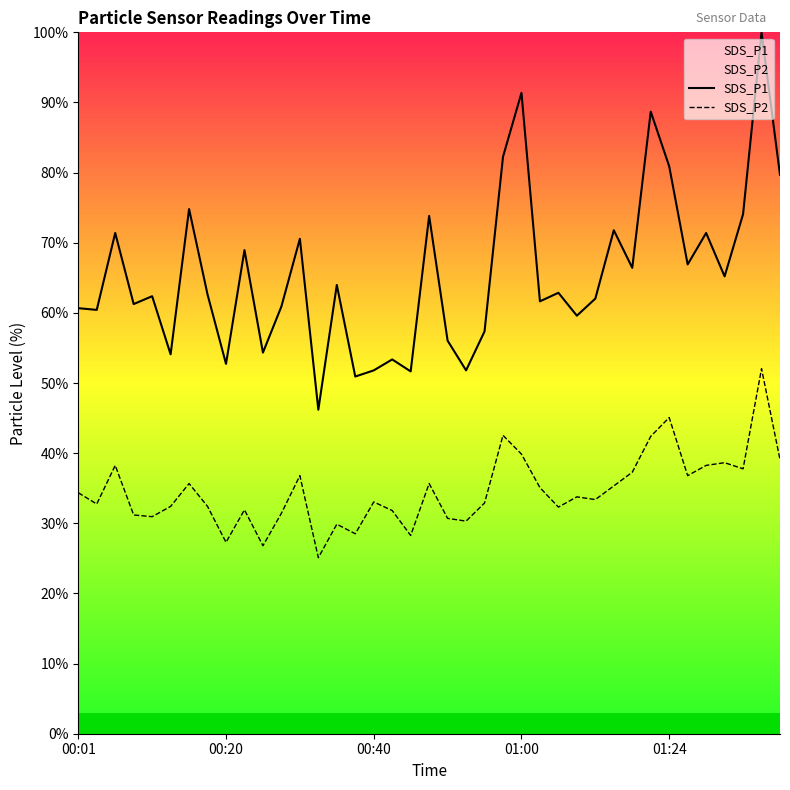

Rank the series by their maximum value, from highest to lowest.

SDS_P1, SDS_P2